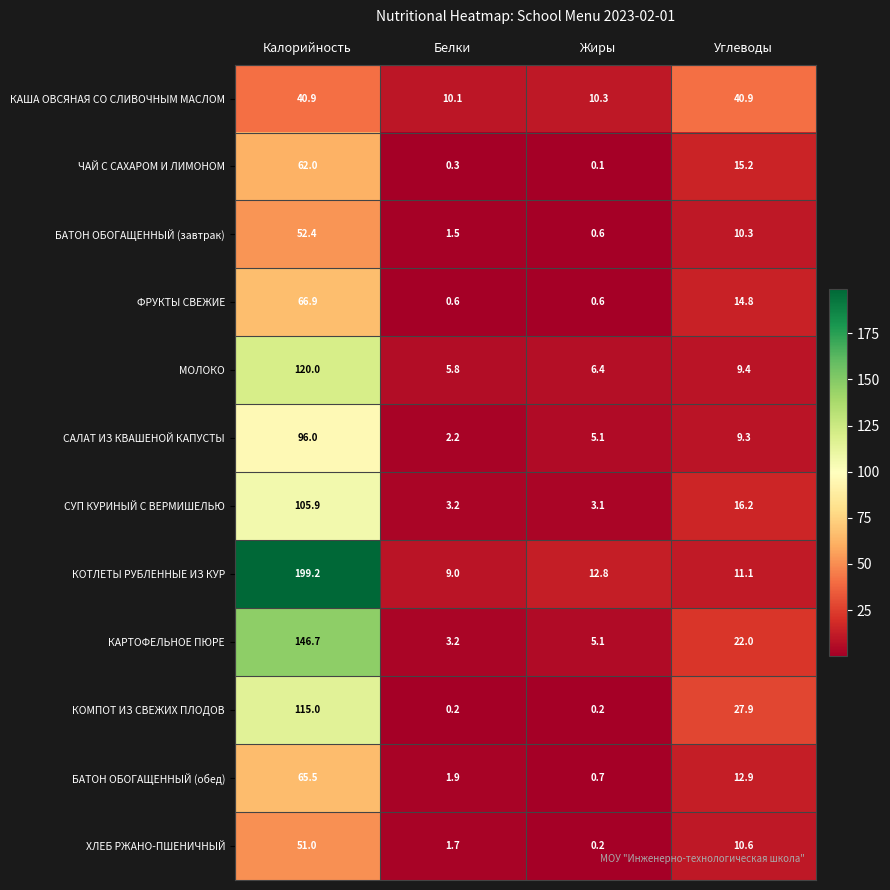

Where is САЛАТ ИЗ КВАШЕНОЙ КАПУСТЫ nearest to the value 49?

Углеводы